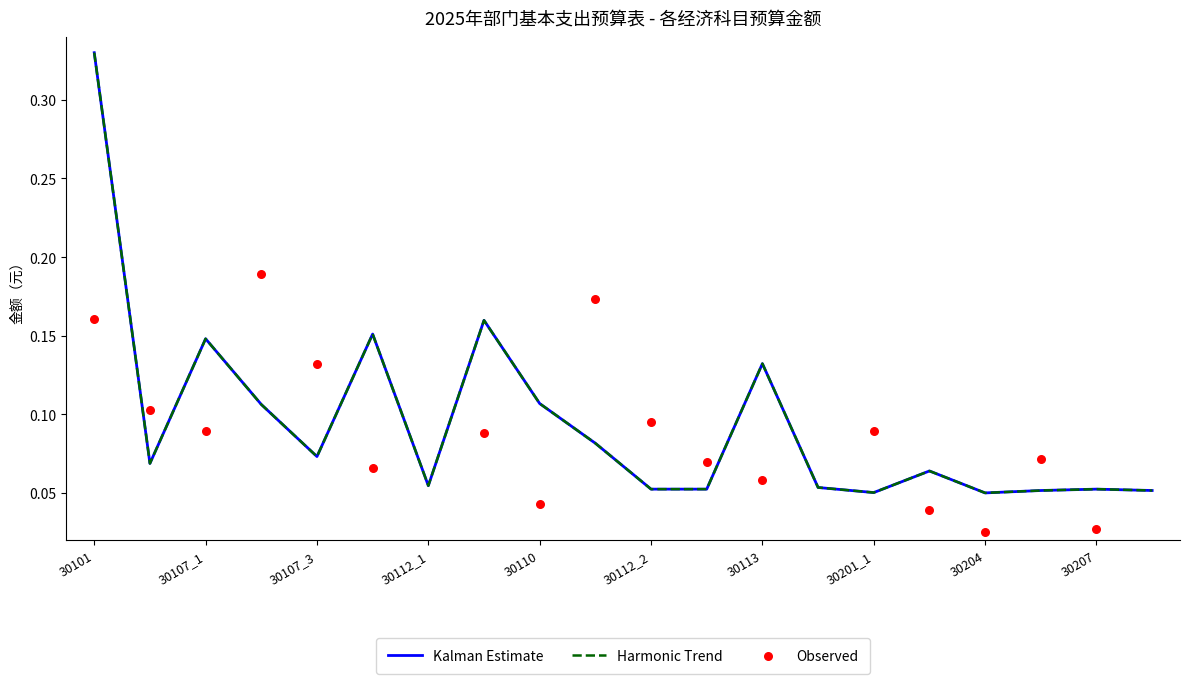

Which series has the largest total across all categories?

Observed